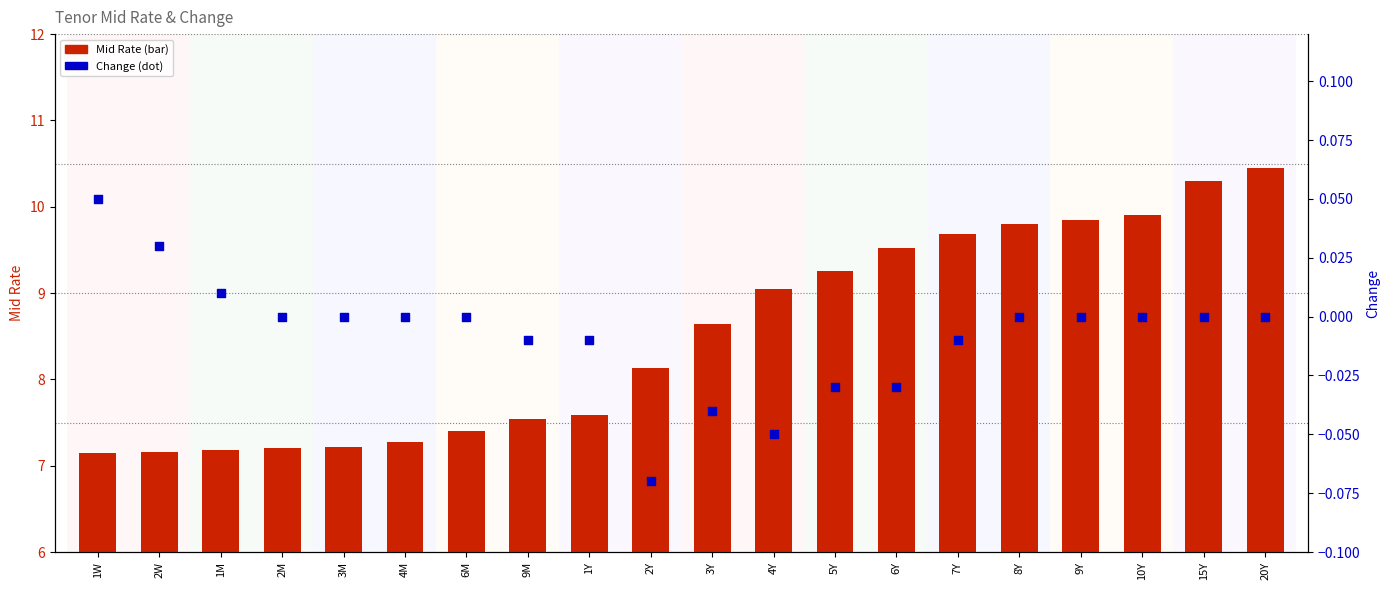

At how many categories does at least one series exceed 5?

20